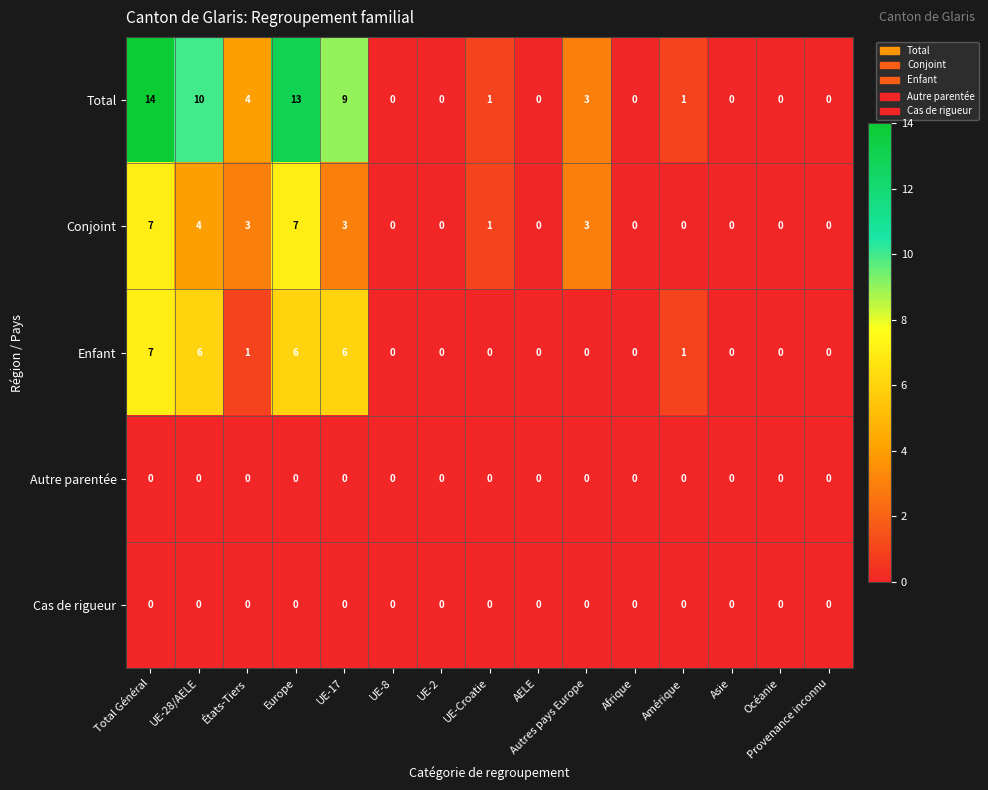

Count the Enfant values in the range 0 to 6.

14